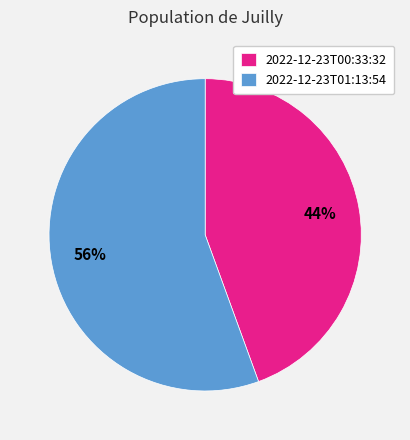

Between 2022-12-23T00:33:32 and 2022-12-23T01:13:54, which is larger?

2022-12-23T01:13:54